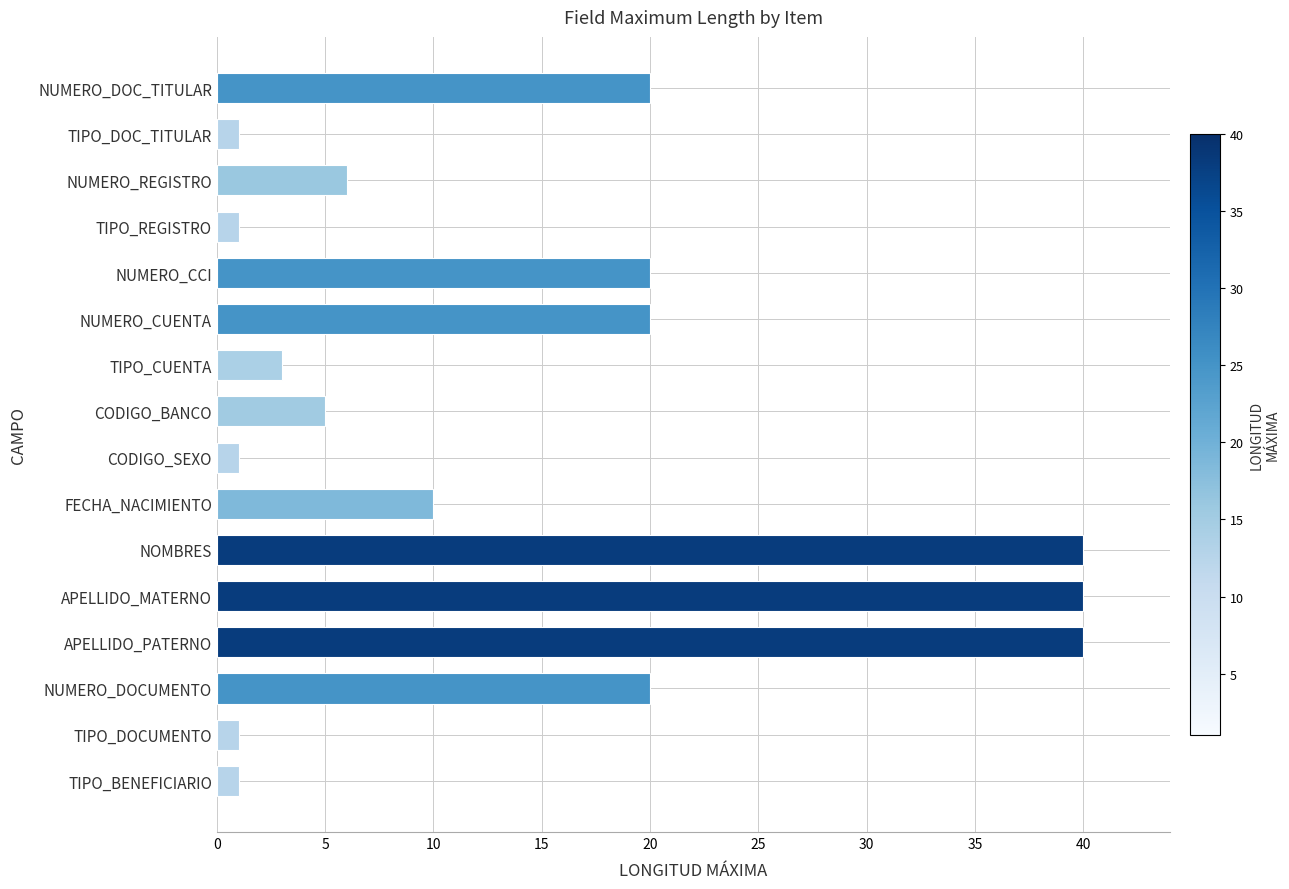

Count the number of data series in this chart.

1